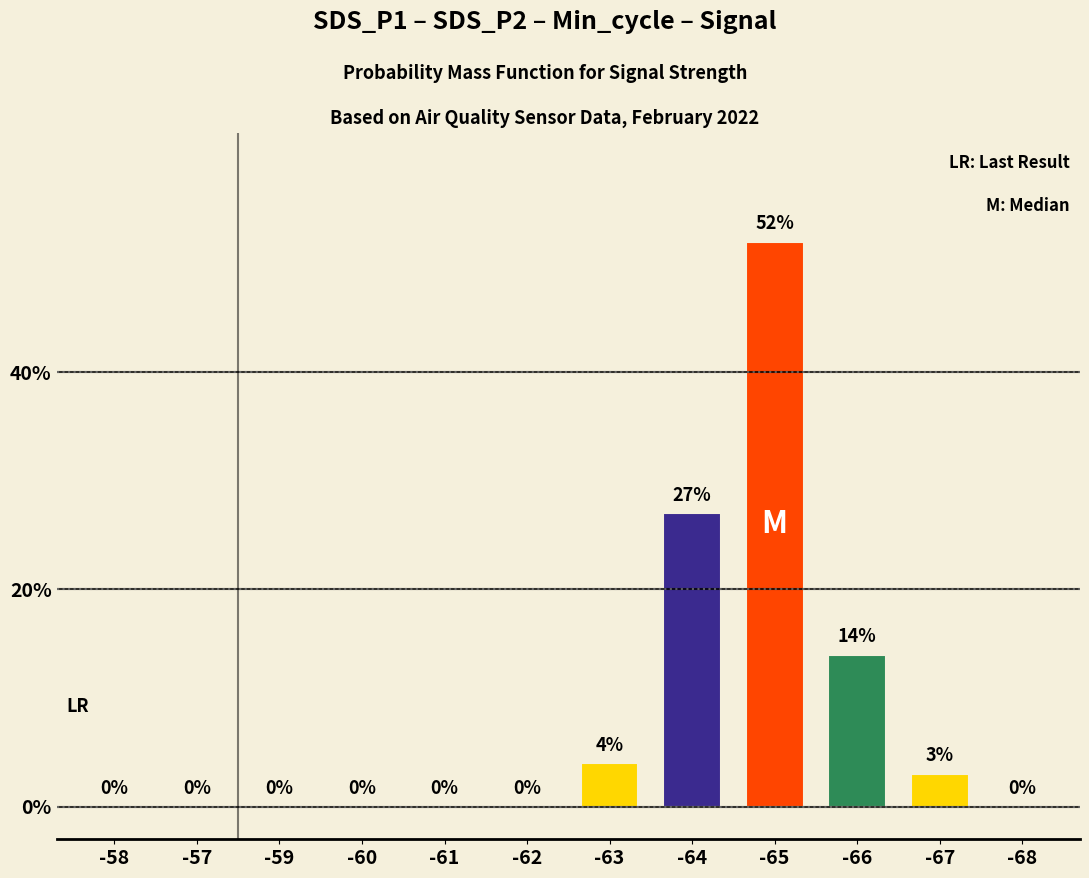

What value does the data have at -64, to the nearest 10?

30